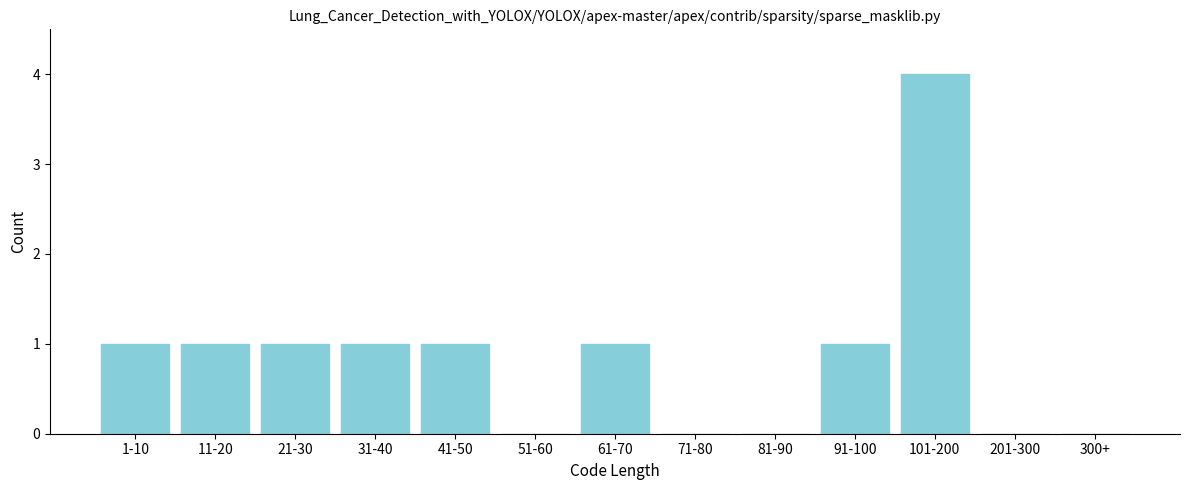

Reading right to left, transcribe all the data shown in this chart.

300+=0	201-300=0	101-200=4	91-100=1	81-90=0	71-80=0	61-70=1	51-60=0	41-50=1	31-40=1	21-30=1	11-20=1	1-10=1